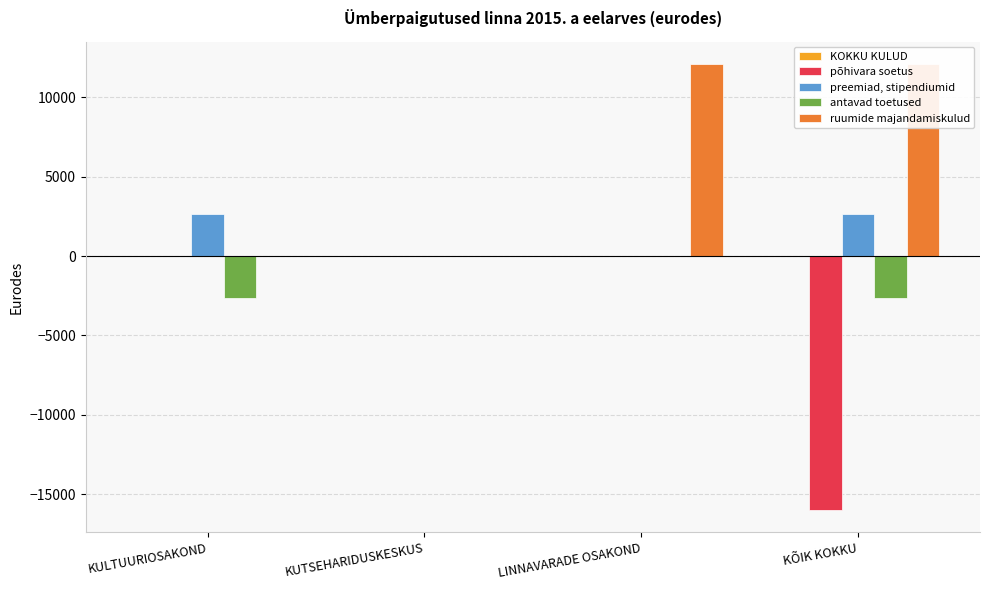

What position from the left is LINNAVARADE OSAKOND?

3